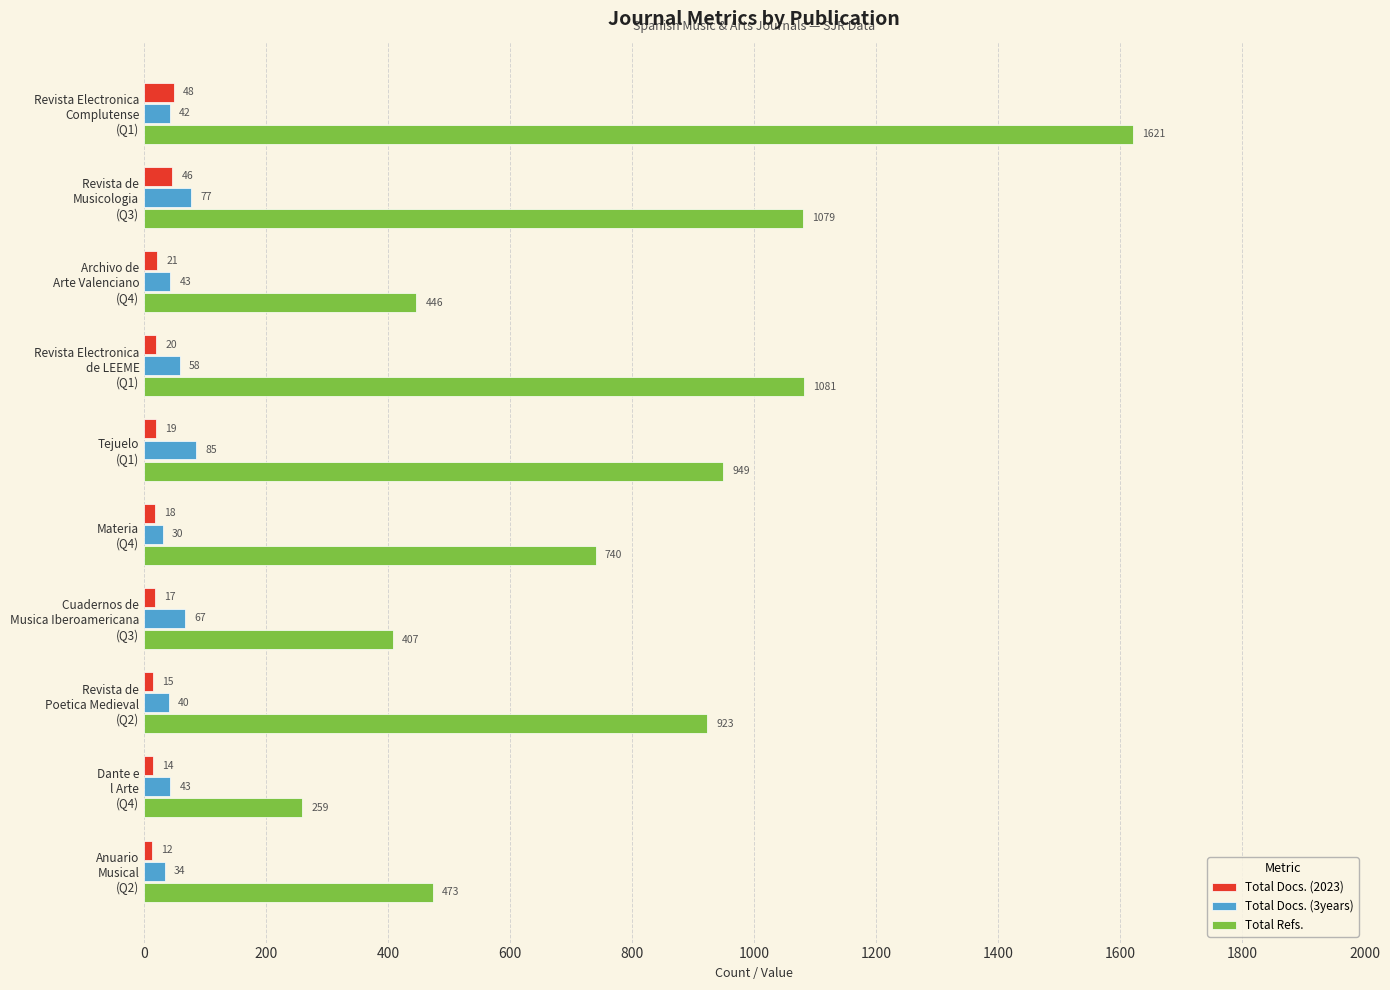

At how many categories does at least one series exceed 154?

10